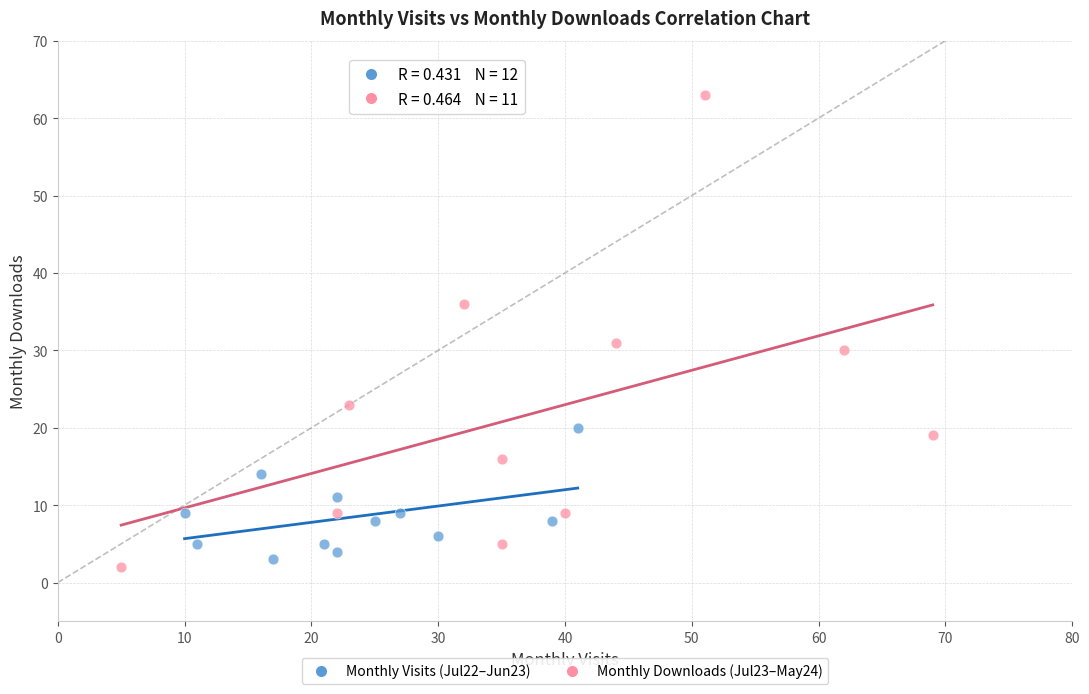

Which series reaches the maximum Y coordinate?

Monthly Downloads (Jul23–May24)